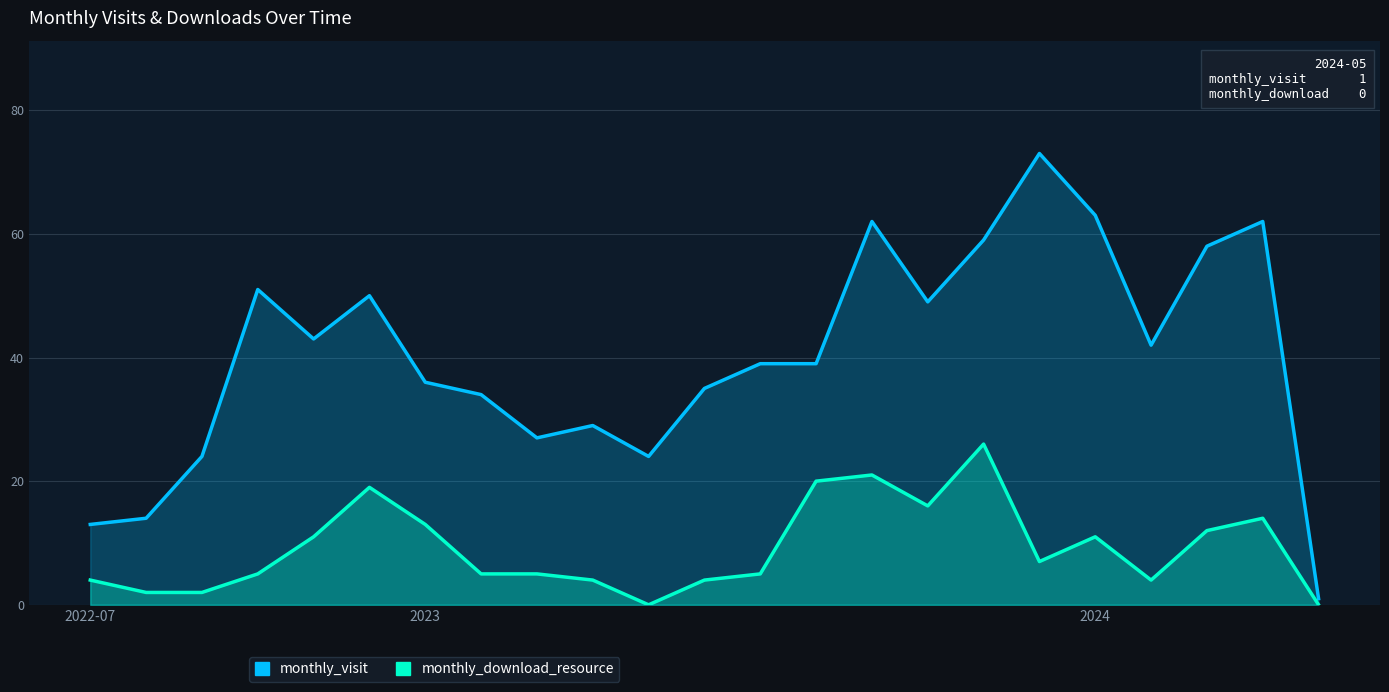

What is the difference between the second highest and second lowest values in the monthly_download_resource series?

21